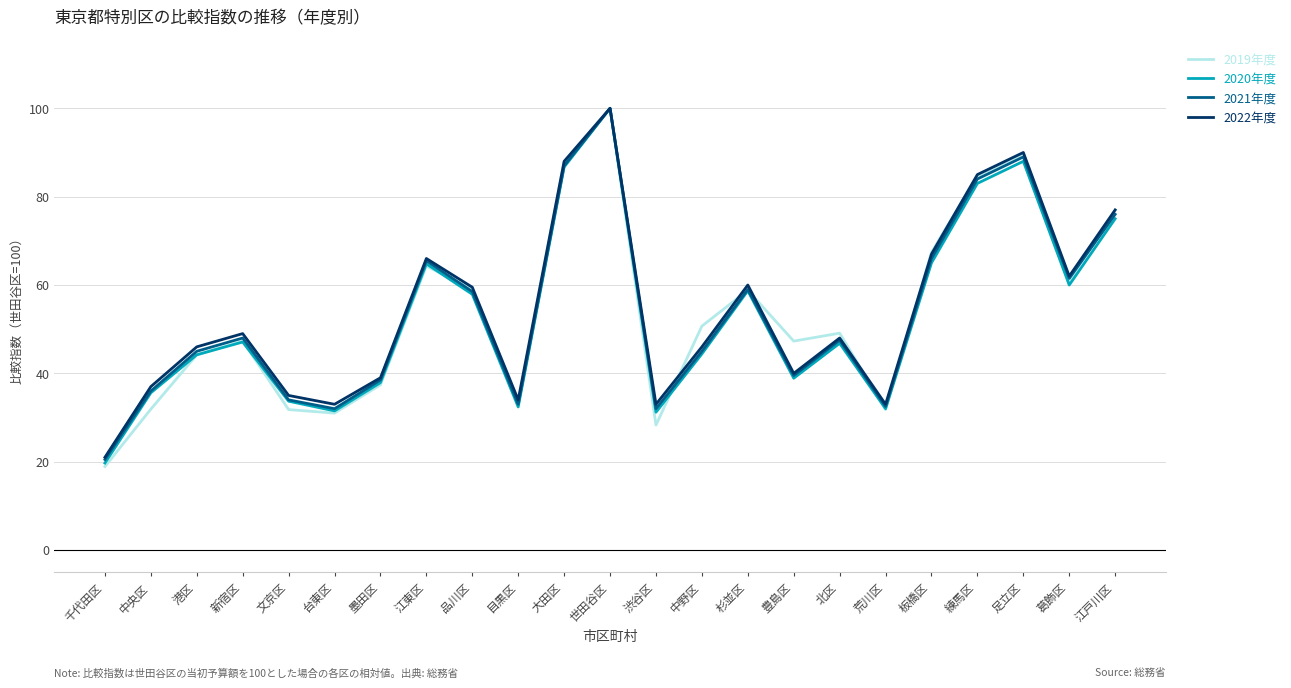

Which series has the largest range (max minus min)?

2019年度